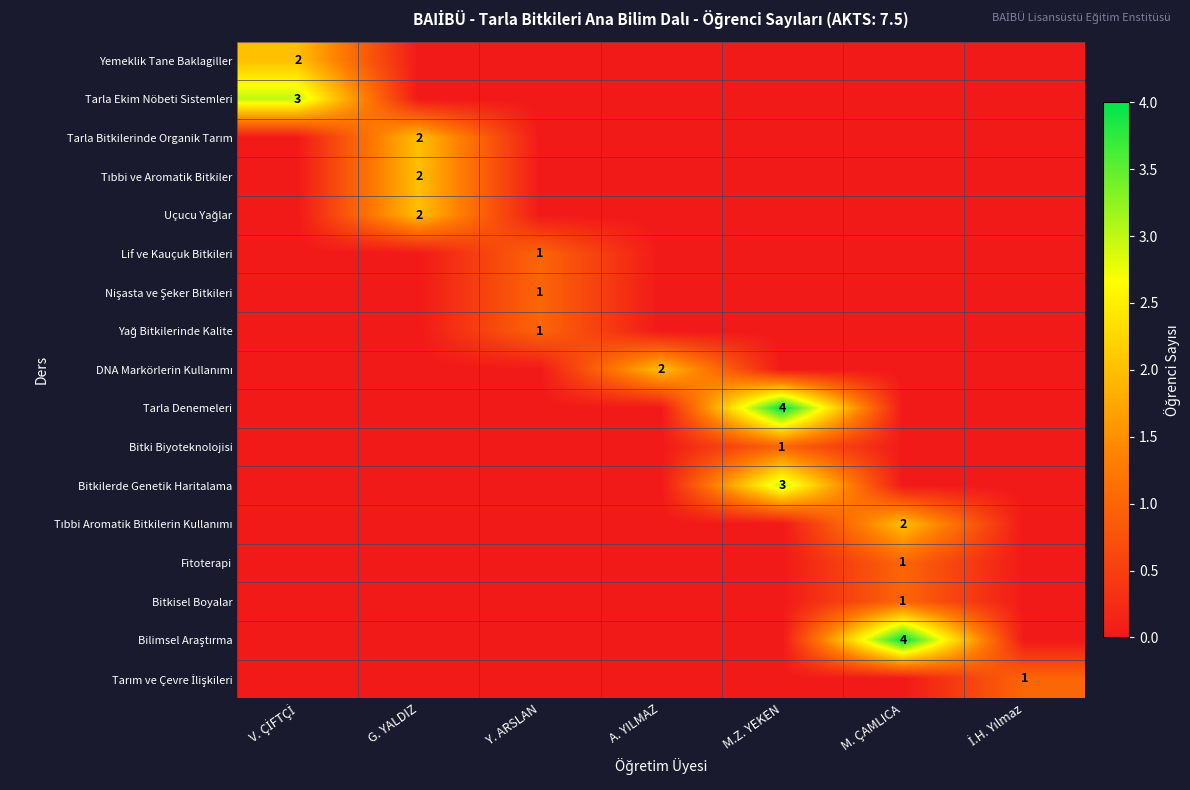

How many DNA Markörlerin Kullanımı values are between 0 and 1?

6